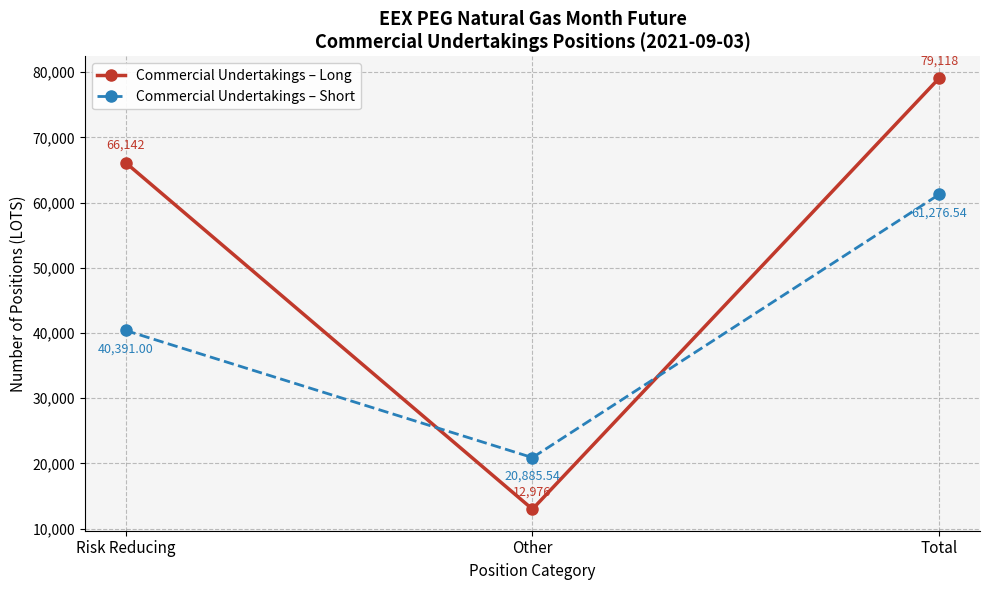

Which category has the highest value across all series?

Total